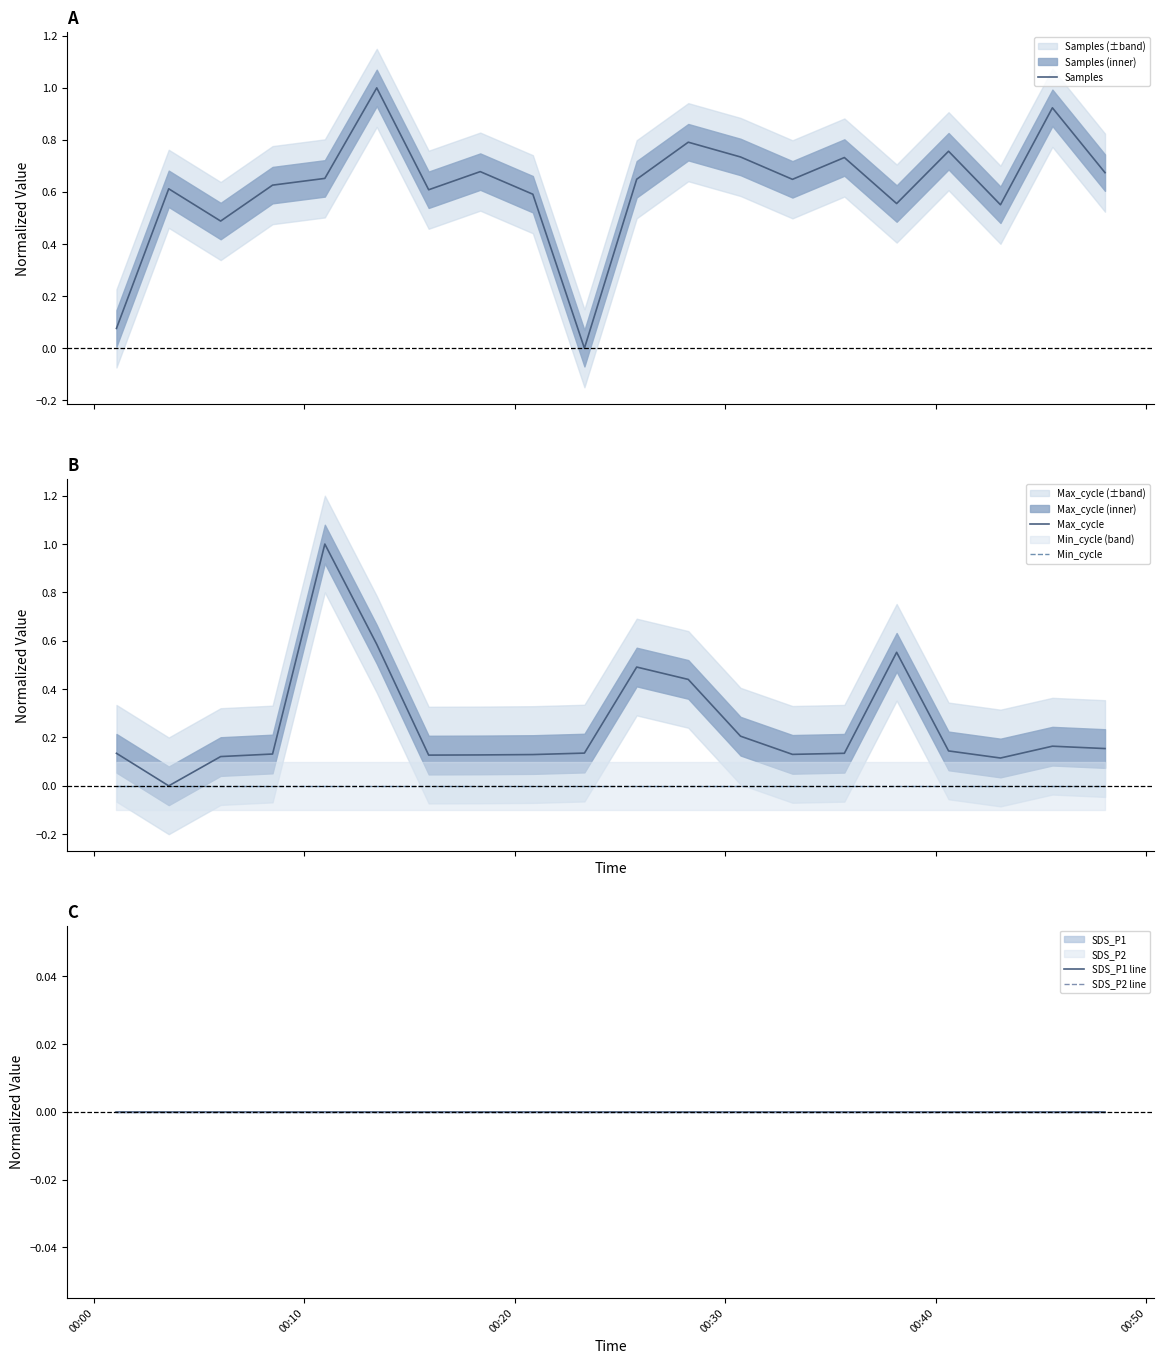

True or false: Max_cycle and Min_cycle intersect in this chart.

False